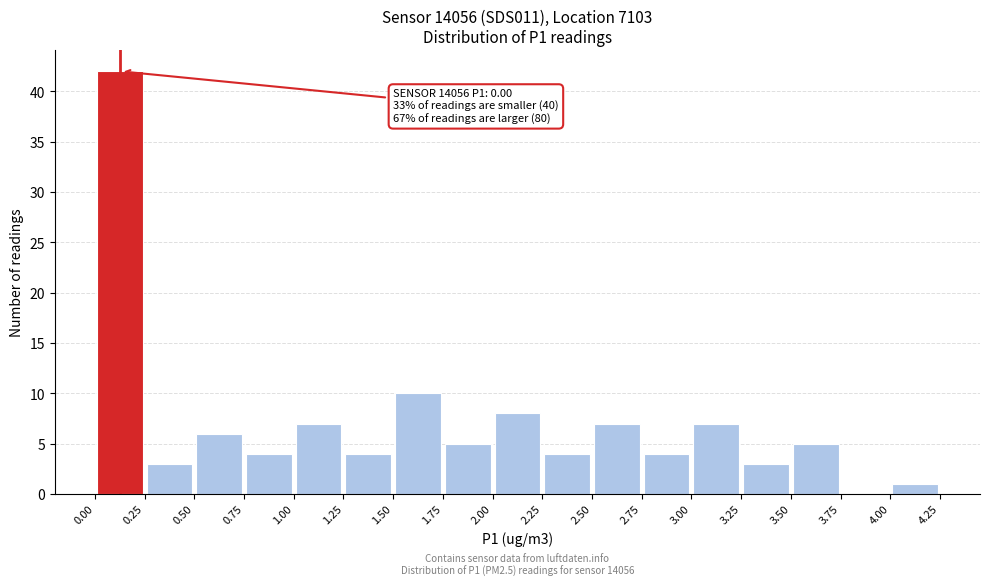

Which range on the x-axis has the tallest bar?

0.00 to 0.25